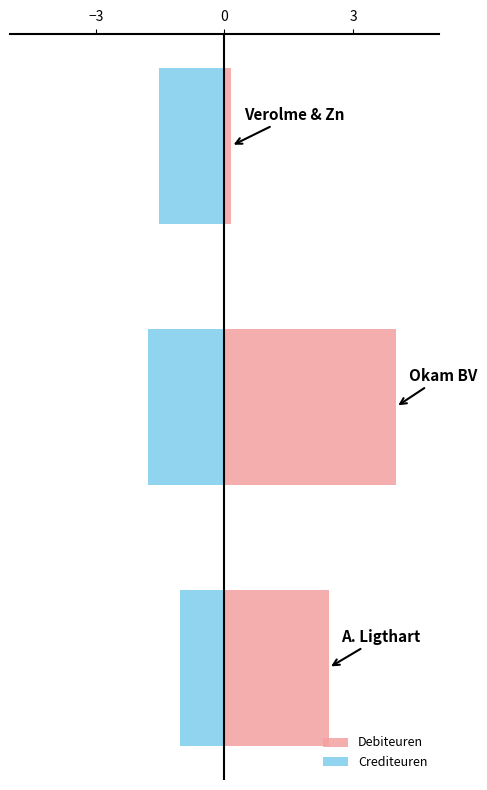

What is the difference between the Debiteuren values at 0 and −3?

1.6